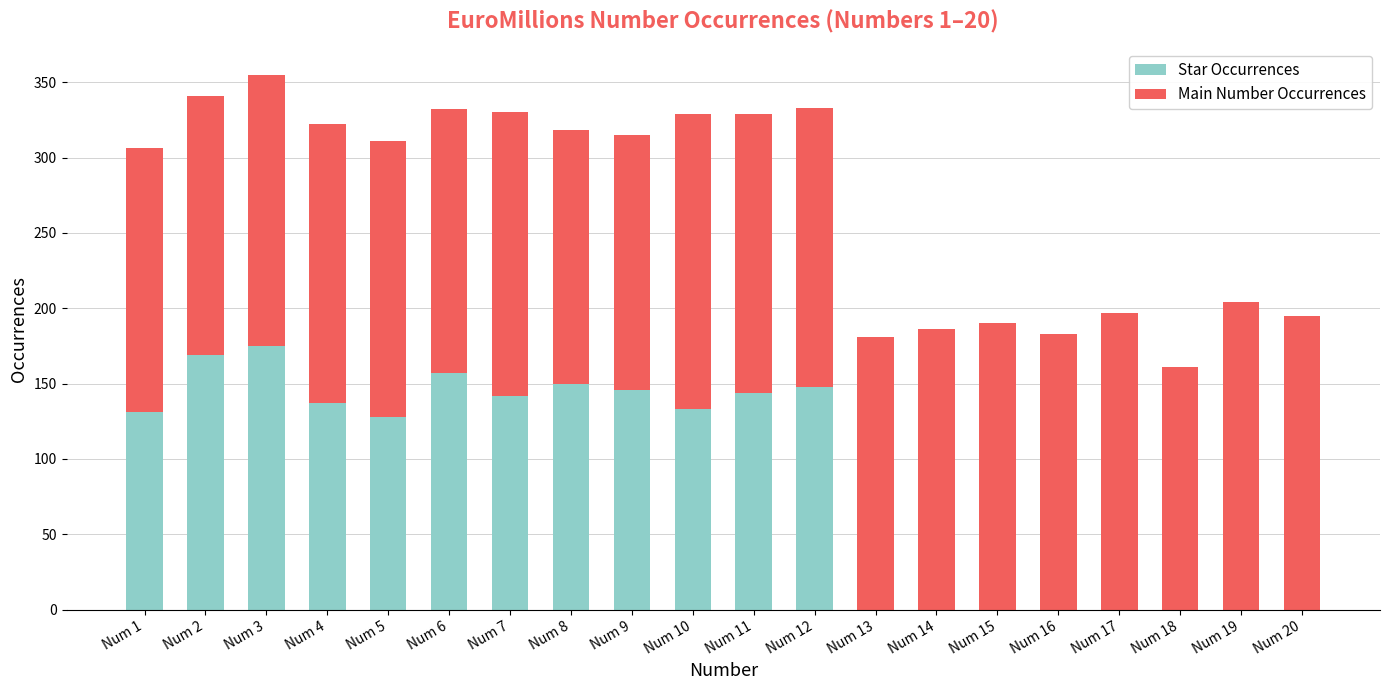

What is the total value across all series at Num 8?

318